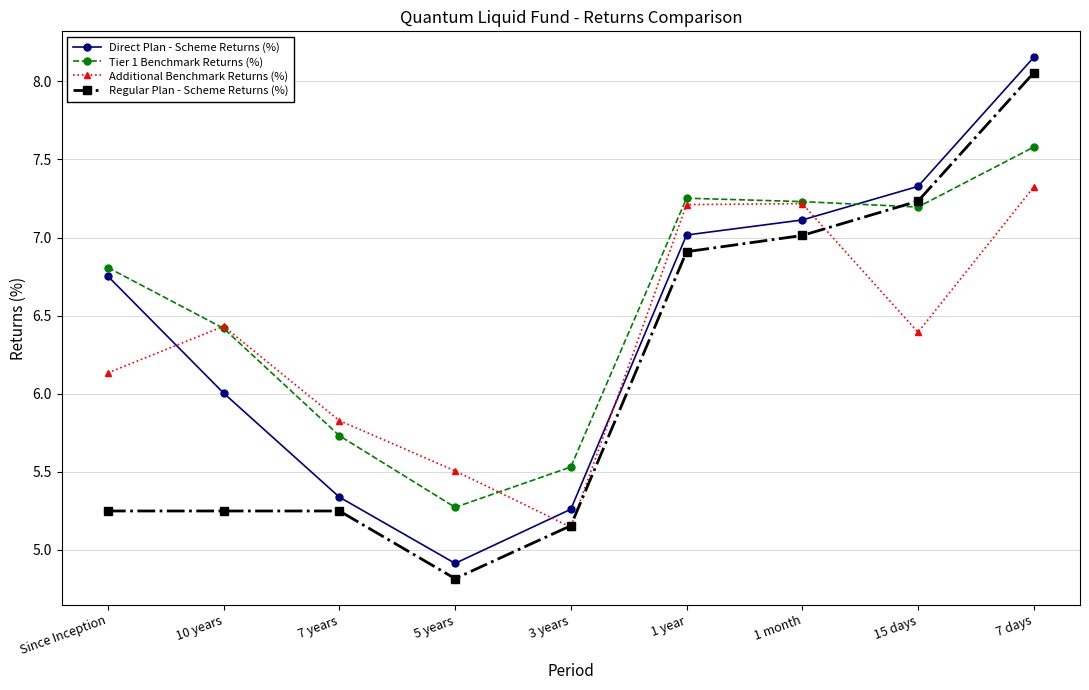

True or false: Direct Plan - Scheme Returns (%) and Regular Plan - Scheme Returns (%) cross at least once.

False